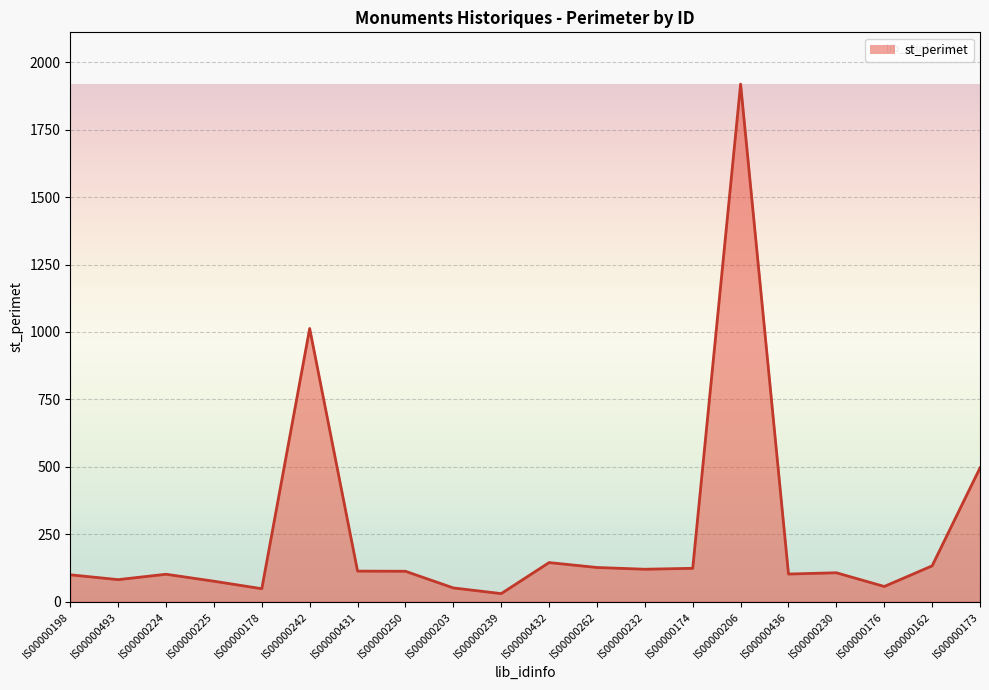

How many lines are shown in the chart?

1